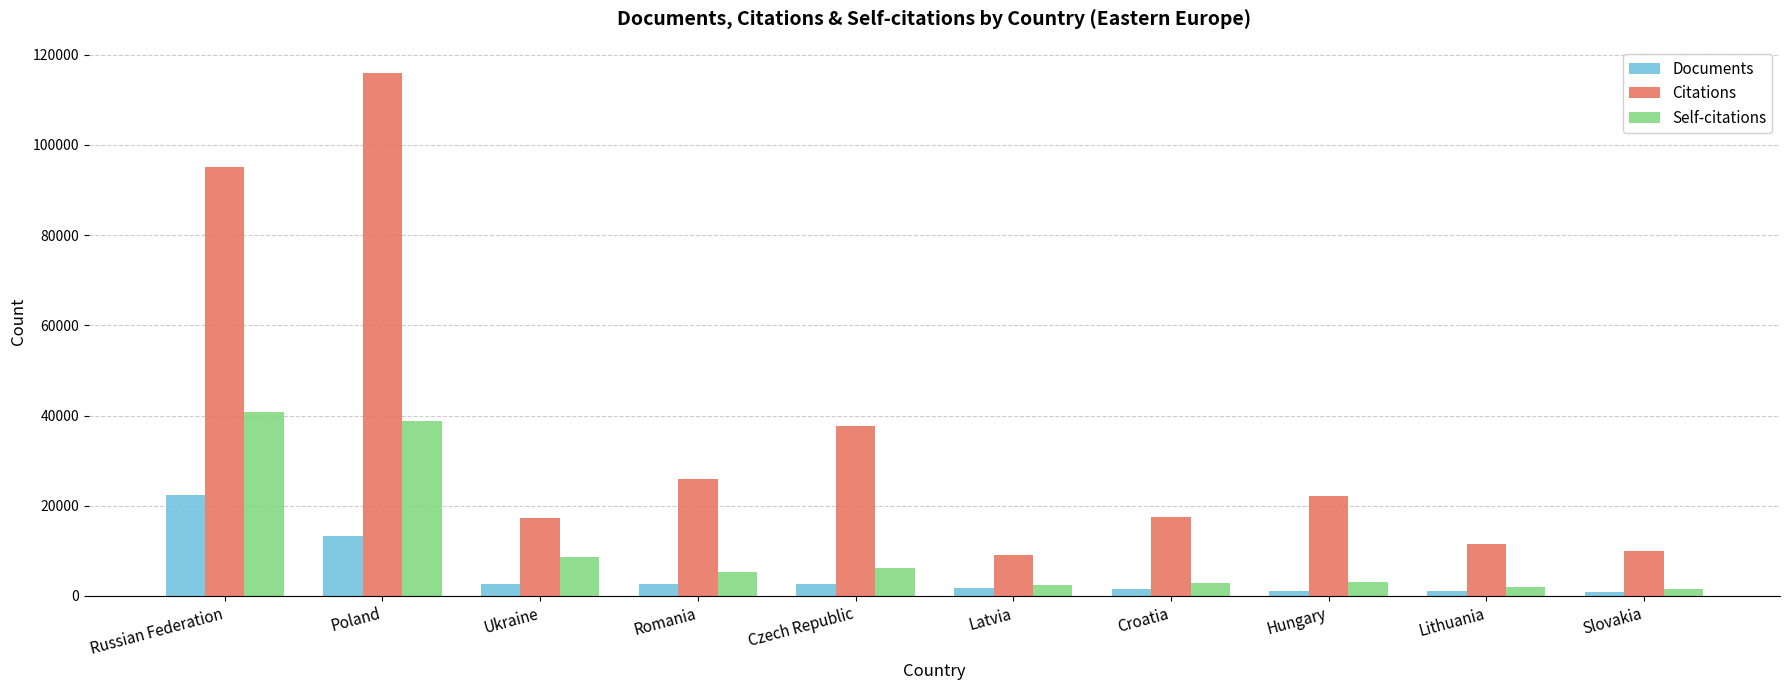

What is the value of the Documents bar at the 7th from the left?

1529